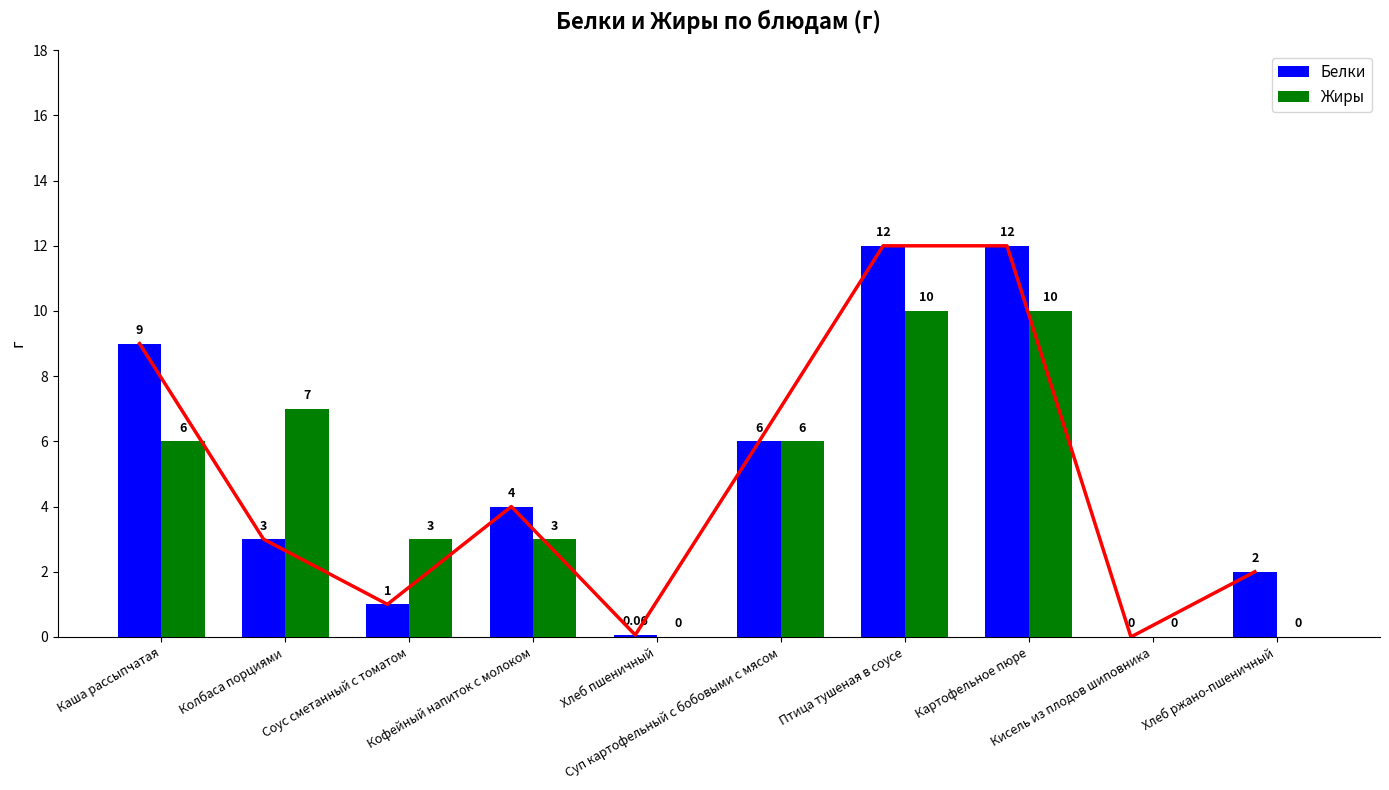

How many values in Жиры are above zero?

7